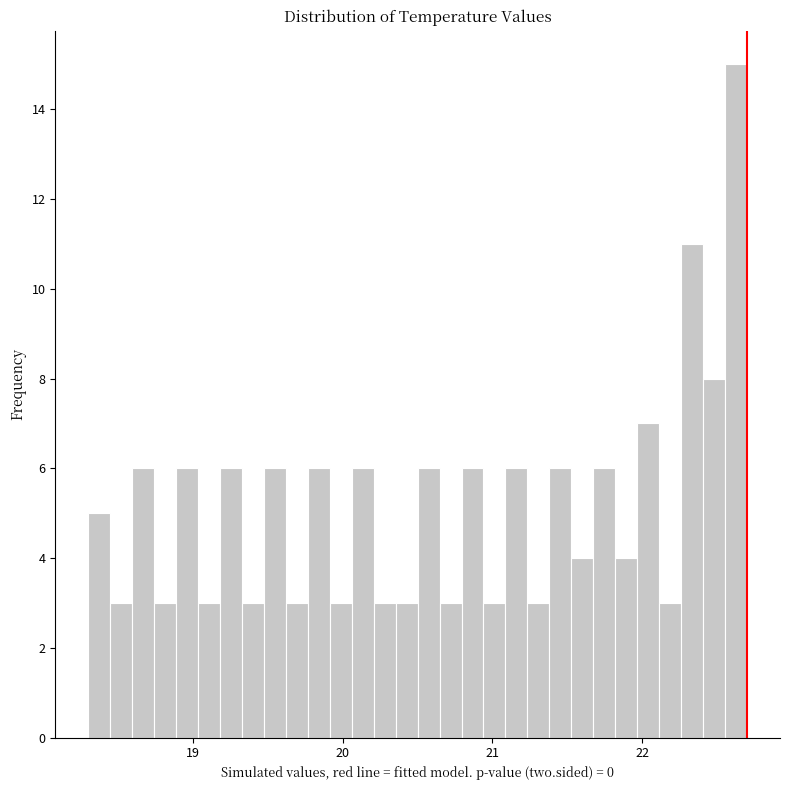

Around what value on the x-axis is the tallest bar? Give the approximate position of its centre, as read against the axis.

22.6